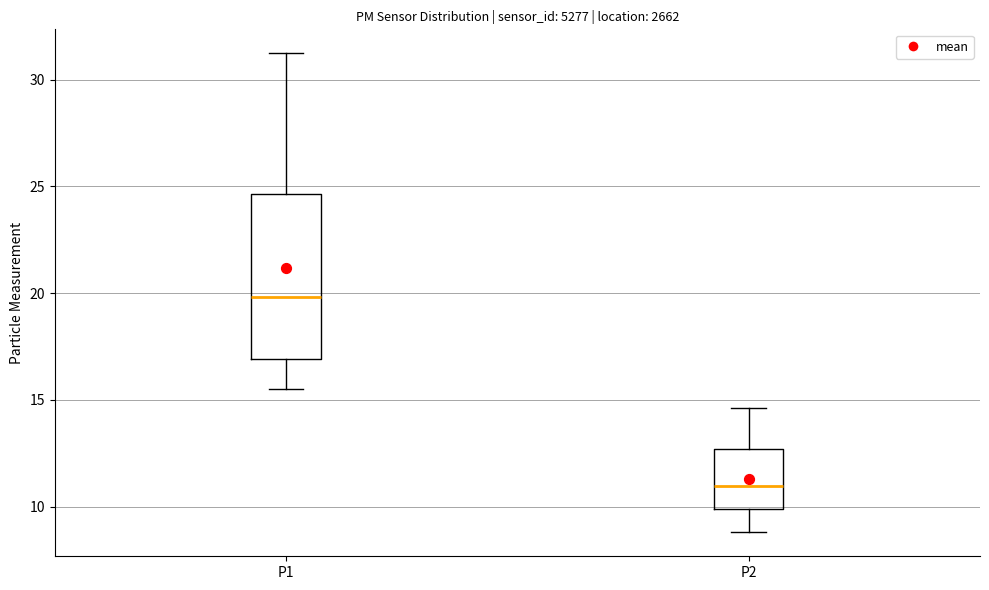

Which box's median line is the highest?

P1